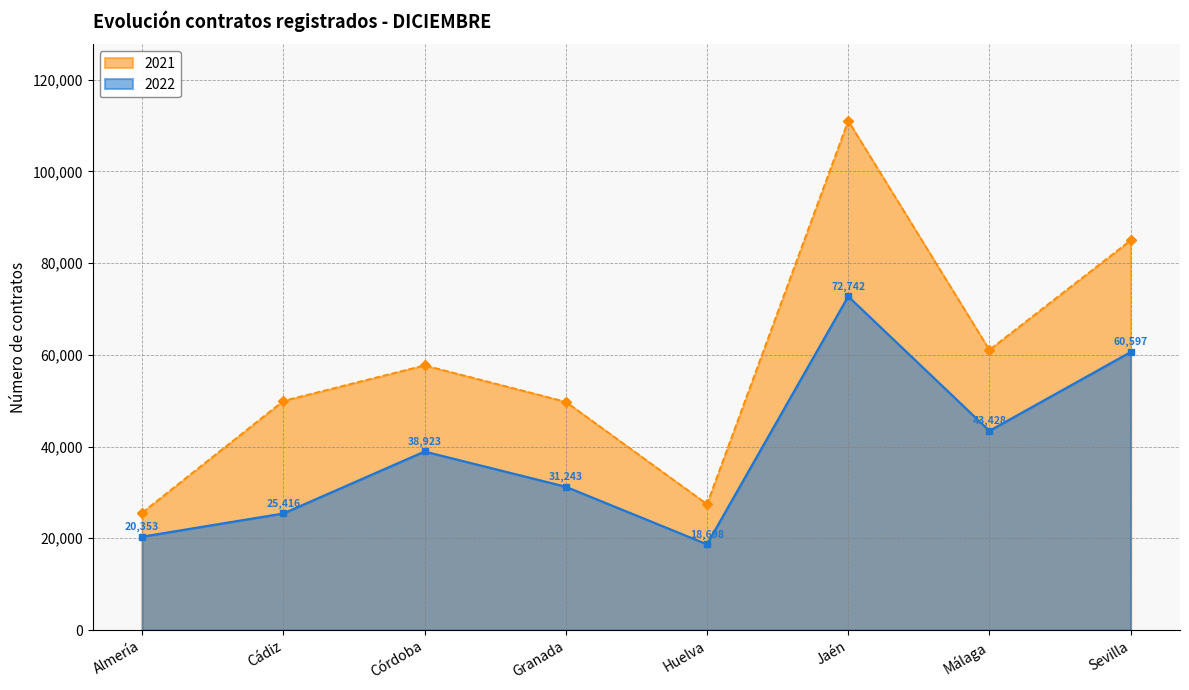

Reading left to right, extract all data points from this chart.

2022: Almería=20353	Cádiz=25416	Córdoba=38923	Granada=31243	Huelva=18698	Jaén=72742	Málaga=43428	Sevilla=60597
2021: Almería=25589	Cádiz=49955	Córdoba=57711	Granada=49761	Huelva=27454	Jaén=111023	Málaga=61089	Sevilla=84970